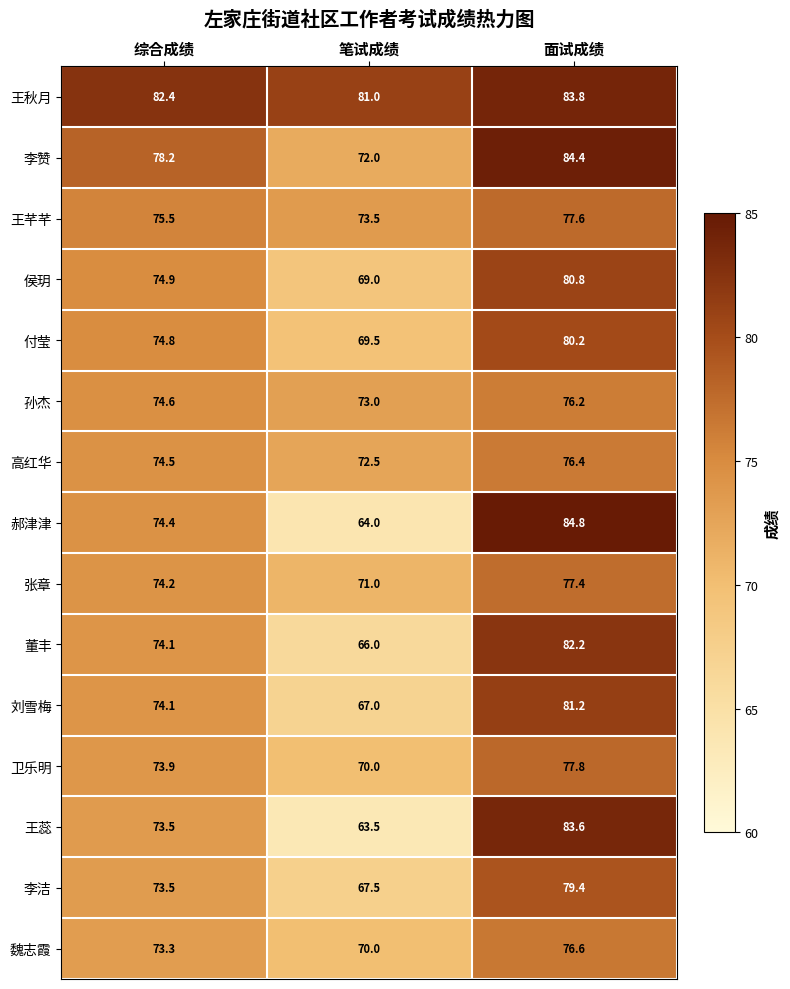

Which series changed the most between 综合成绩 and 笔试成绩?

郝津津